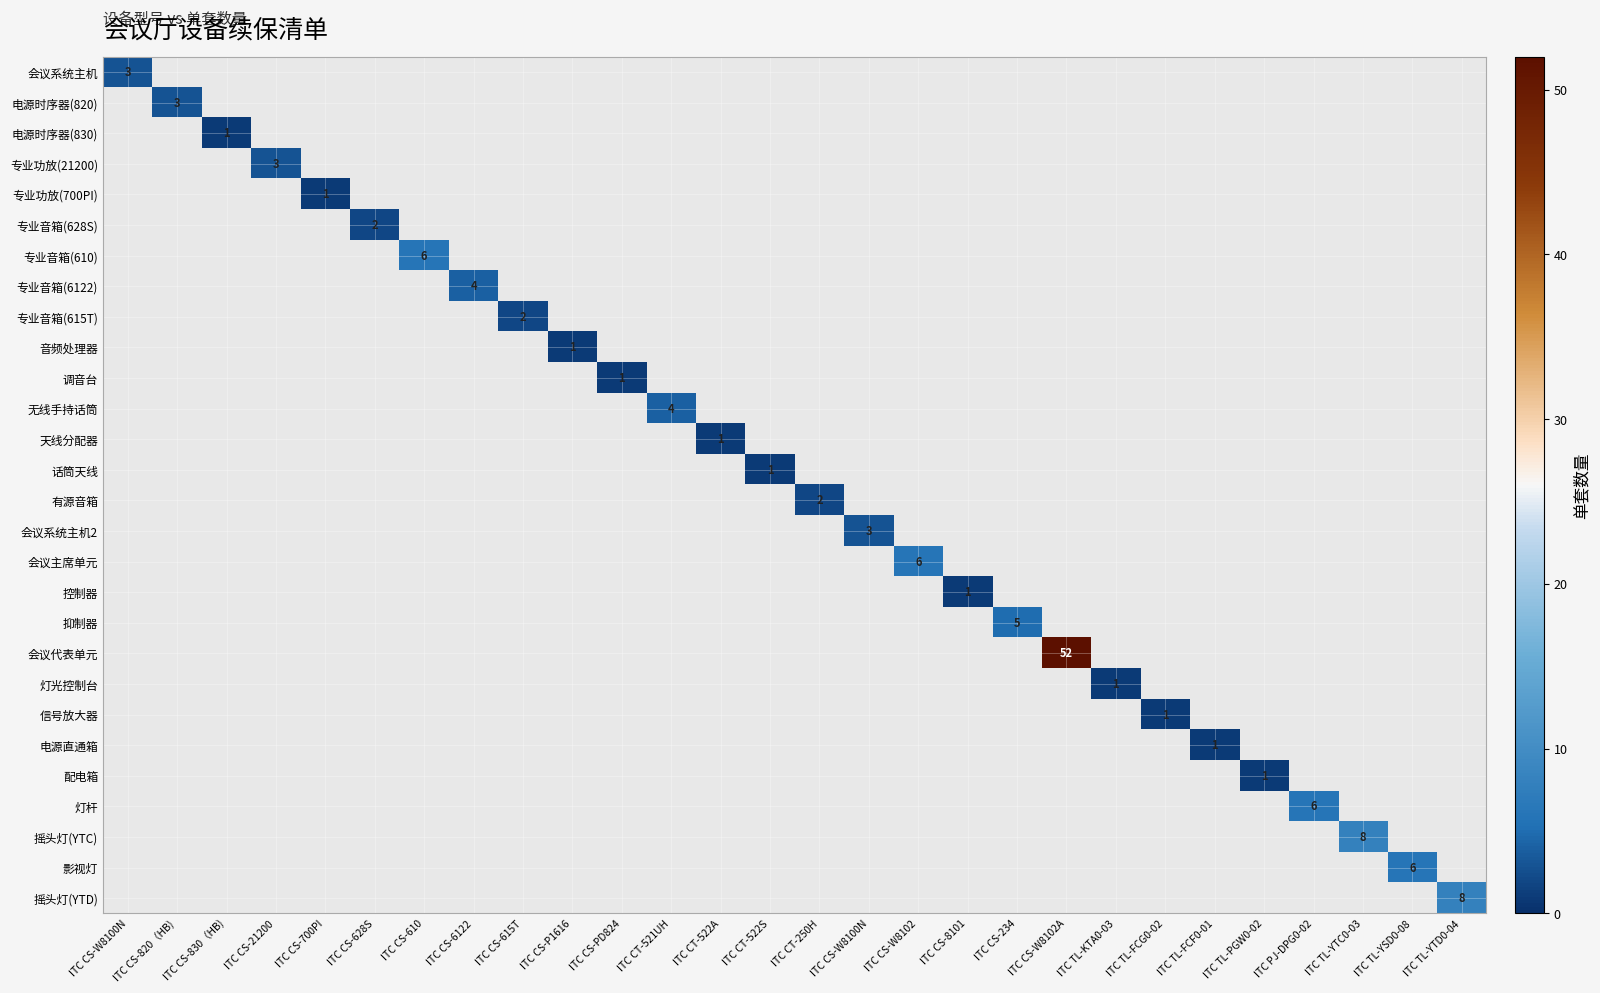

At which category does the chart reach its peak across all series?

ITC CS-W8102A